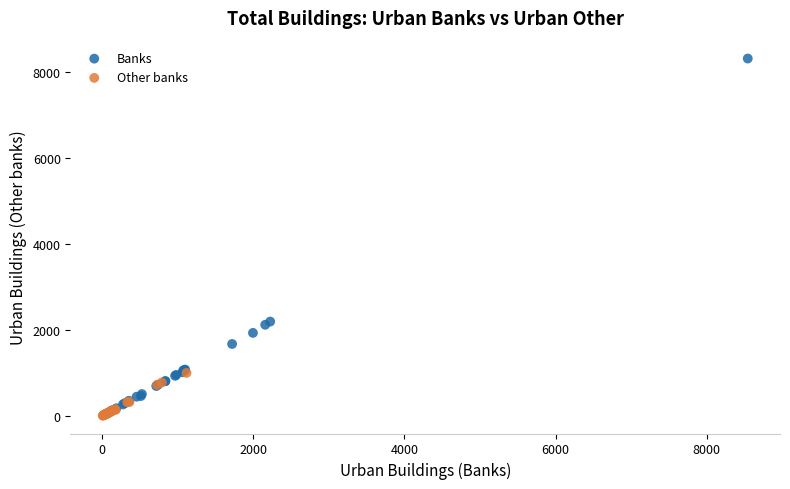

Which series contains the highest Y value?

Banks